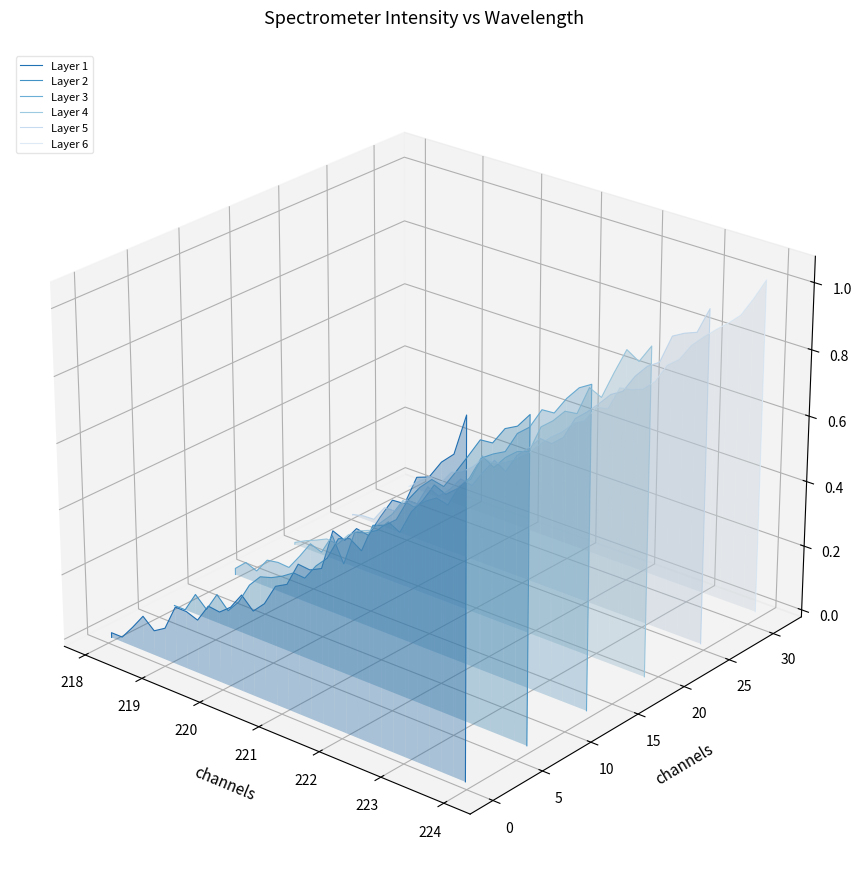

Is the value of Layer 4 at 31 greater than the value of Layer 3 at 18?

Yes